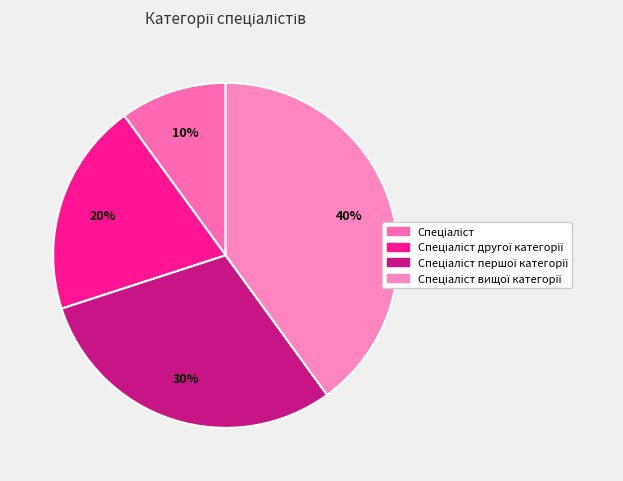

Rank the categories by value from highest to lowest.

Спеціаліст вищої категорії, Спеціаліст першої категорії, Спеціаліст другої категорії, Спеціаліст